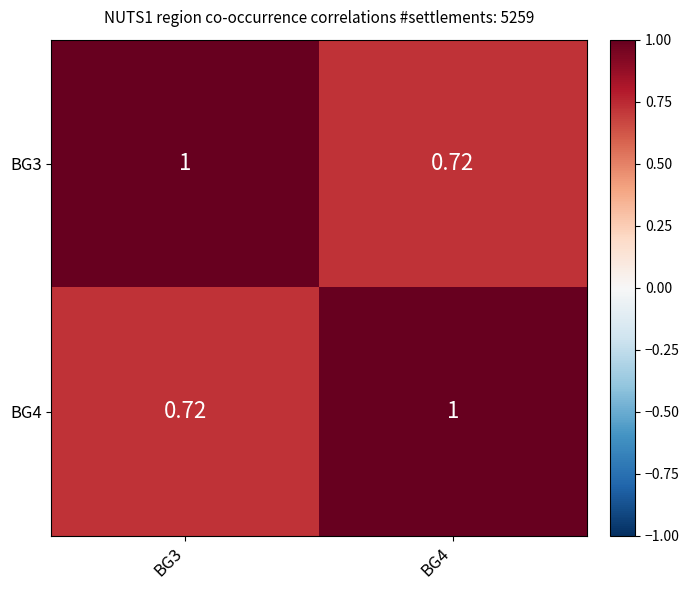

Is the value of BG3 at BG4 greater than the value of BG4 at BG4?

No